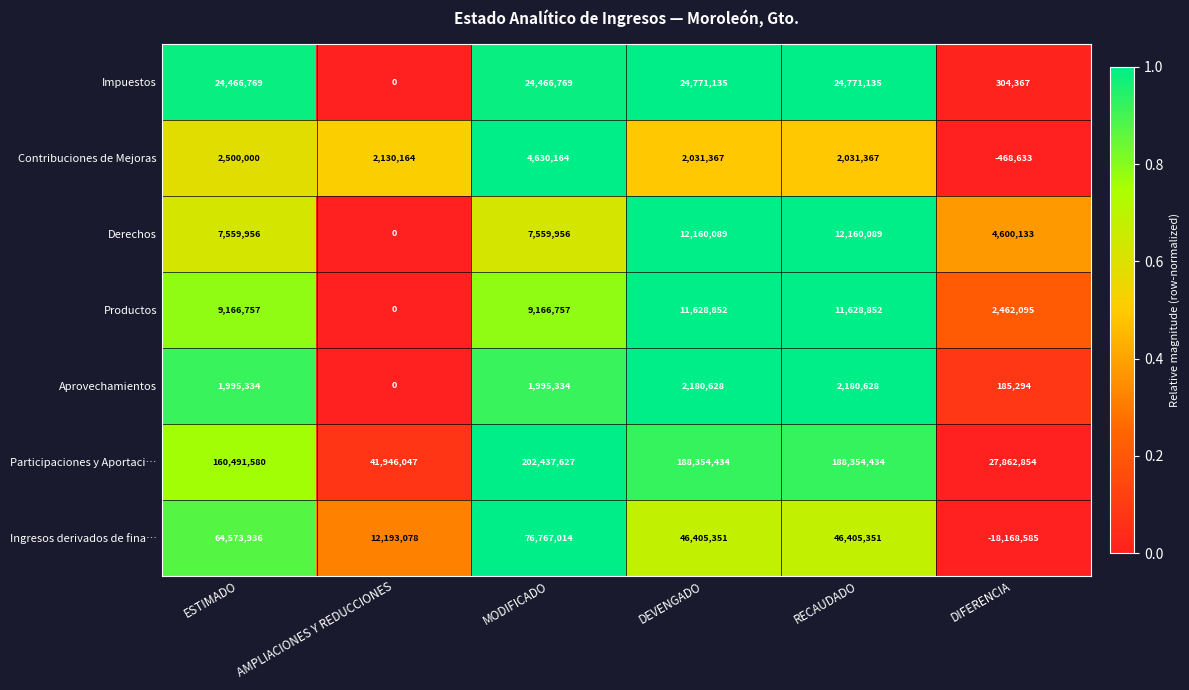

What is the total value across all series at MODIFICADO?

327023621